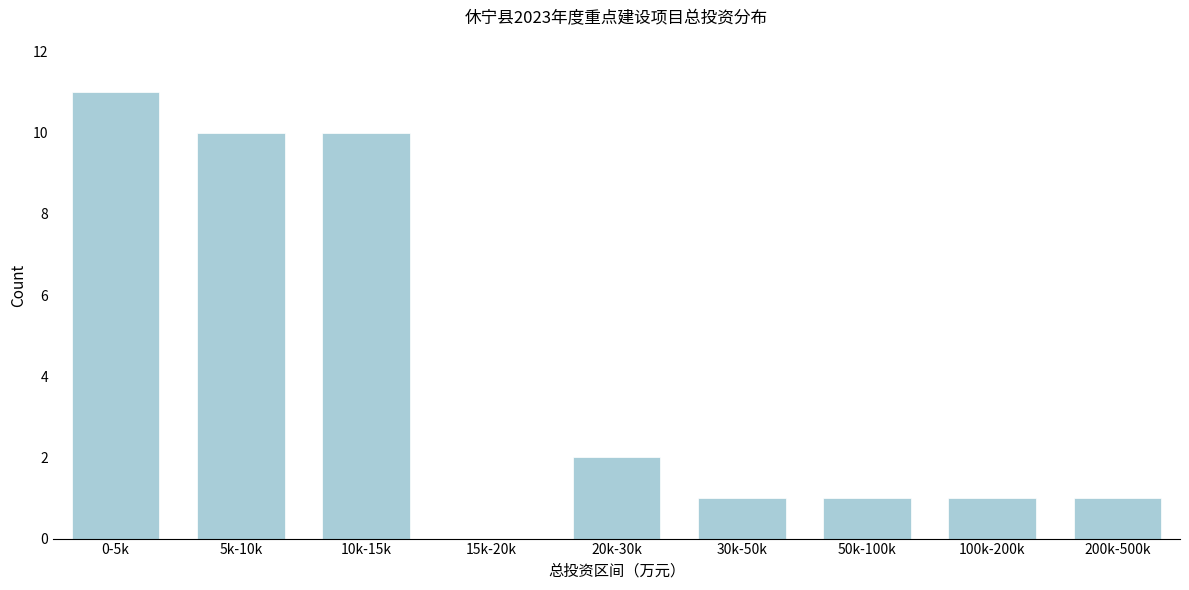

Reading left to right, transcribe all the data shown in this chart.

0-5k=11	5k-10k=10	10k-15k=10	15k-20k=0	20k-30k=2	30k-50k=1	50k-100k=1	100k-200k=1	200k-500k=1